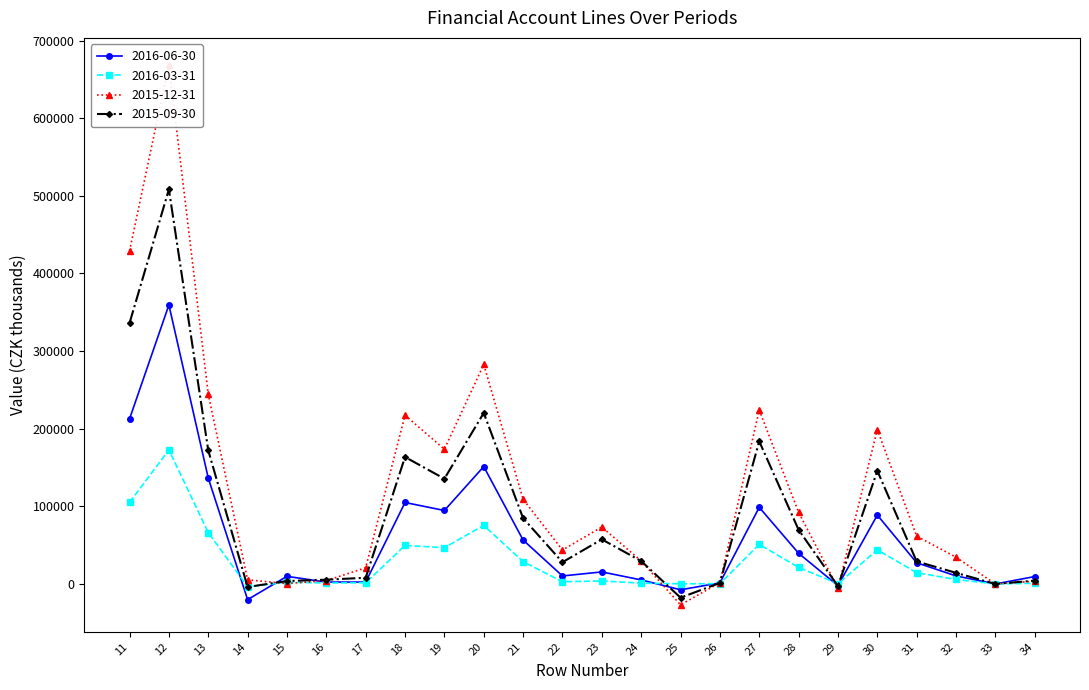

The value of 2016-06-30 at 16 is 2402.8. True or false?

True